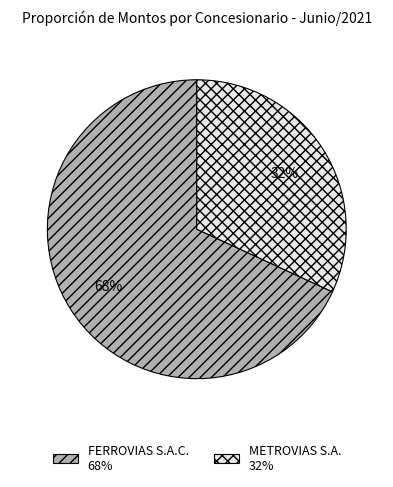

To the nearest percent, what portion does METROVIAS S.A. represent?

32%